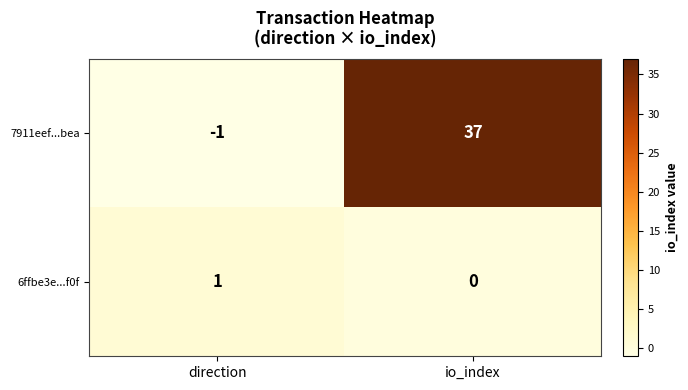

List the series in order of their overall mean, lowest first.

6ffbe3e...f0f, 7911eef...bea